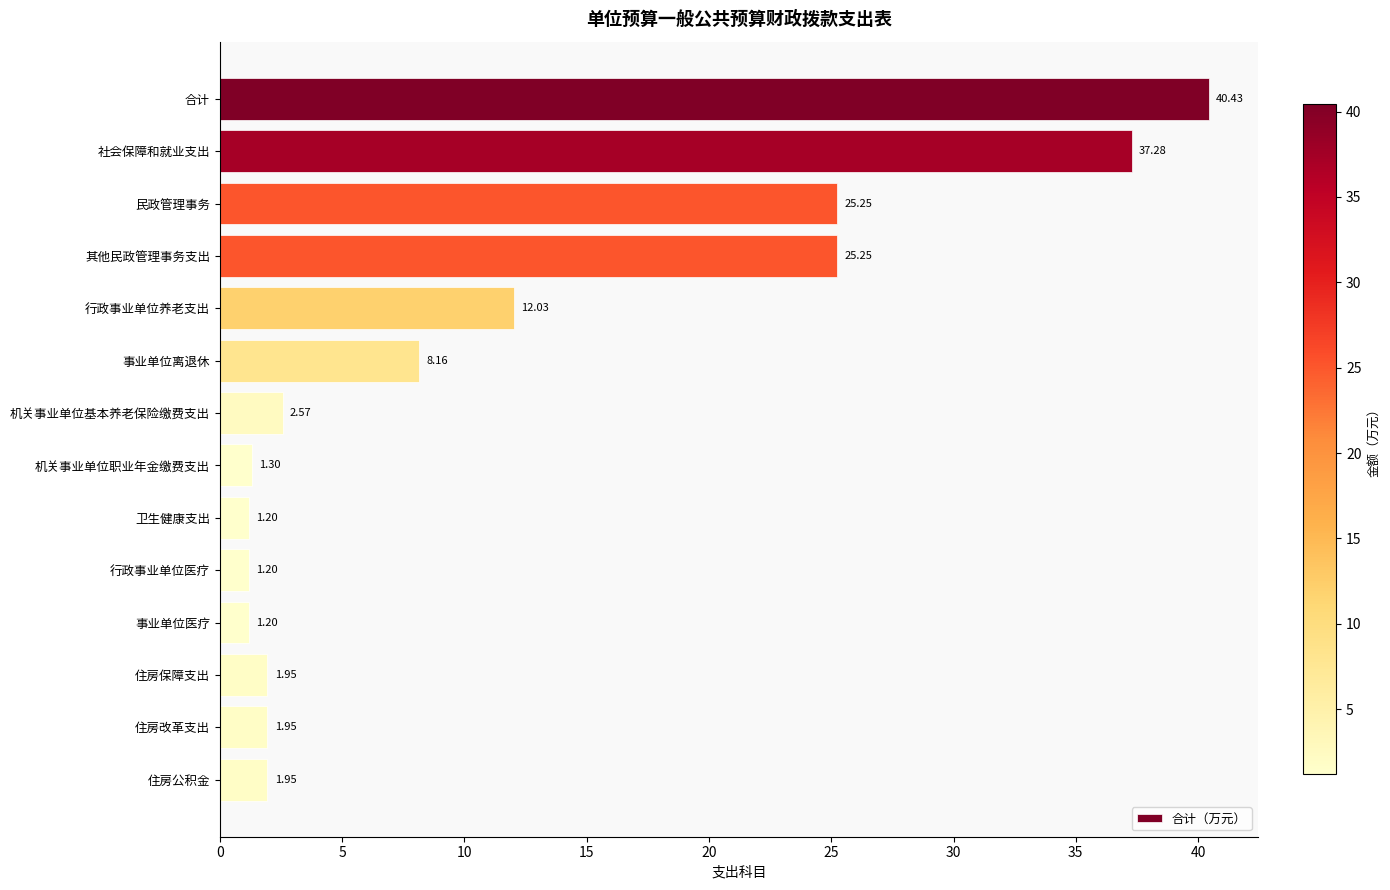

Does the chart contain any negative values?

No